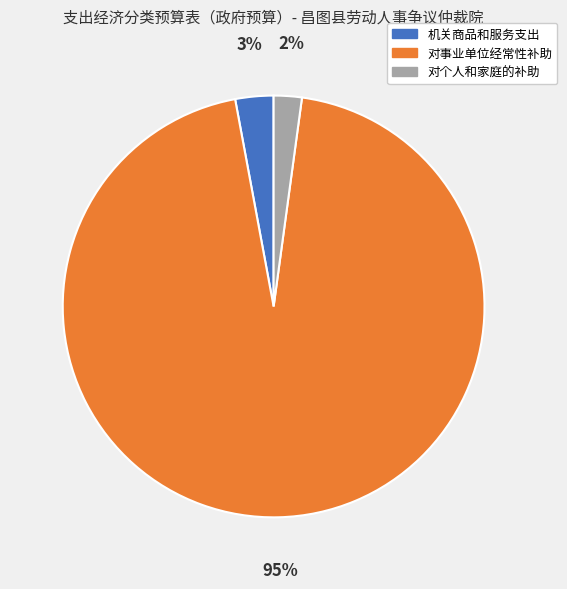

How many segments does this pie chart have?

3